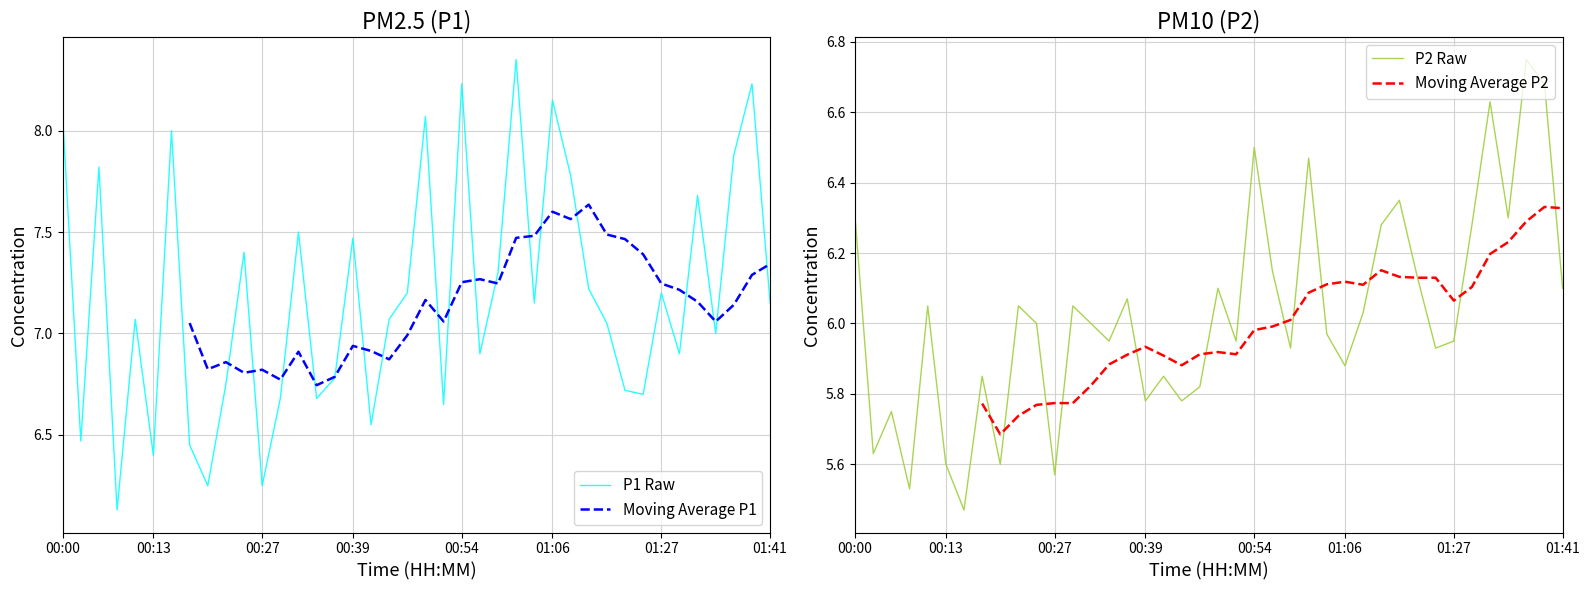

What is the value of the Moving Average P2 point at the 8th from the left?

5.8